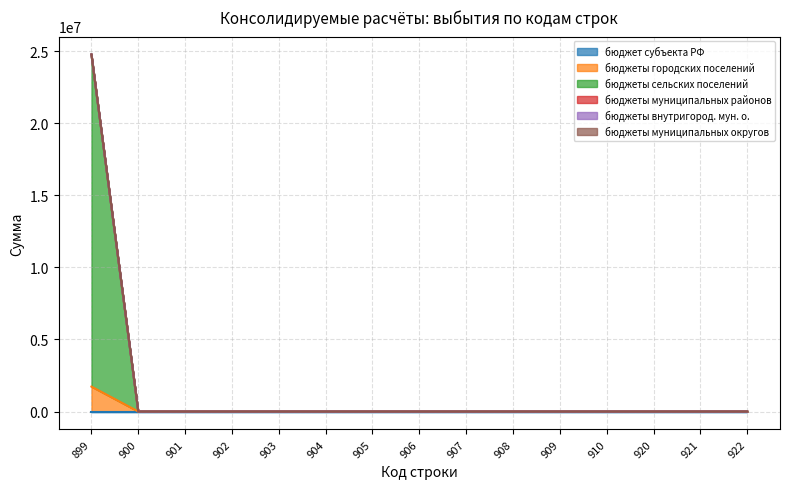

Count the number of categories in the chart.

15